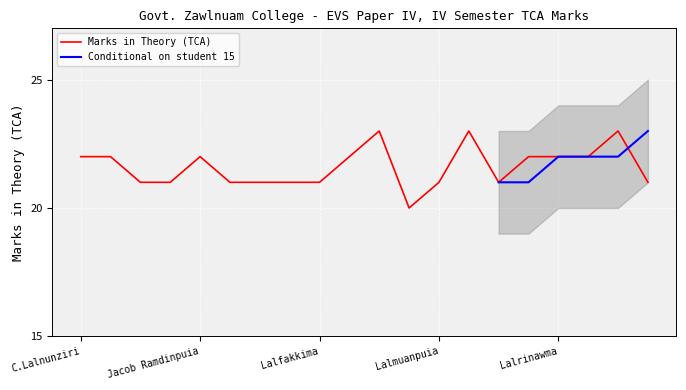

What is the difference between the maximum and second lowest values?

2